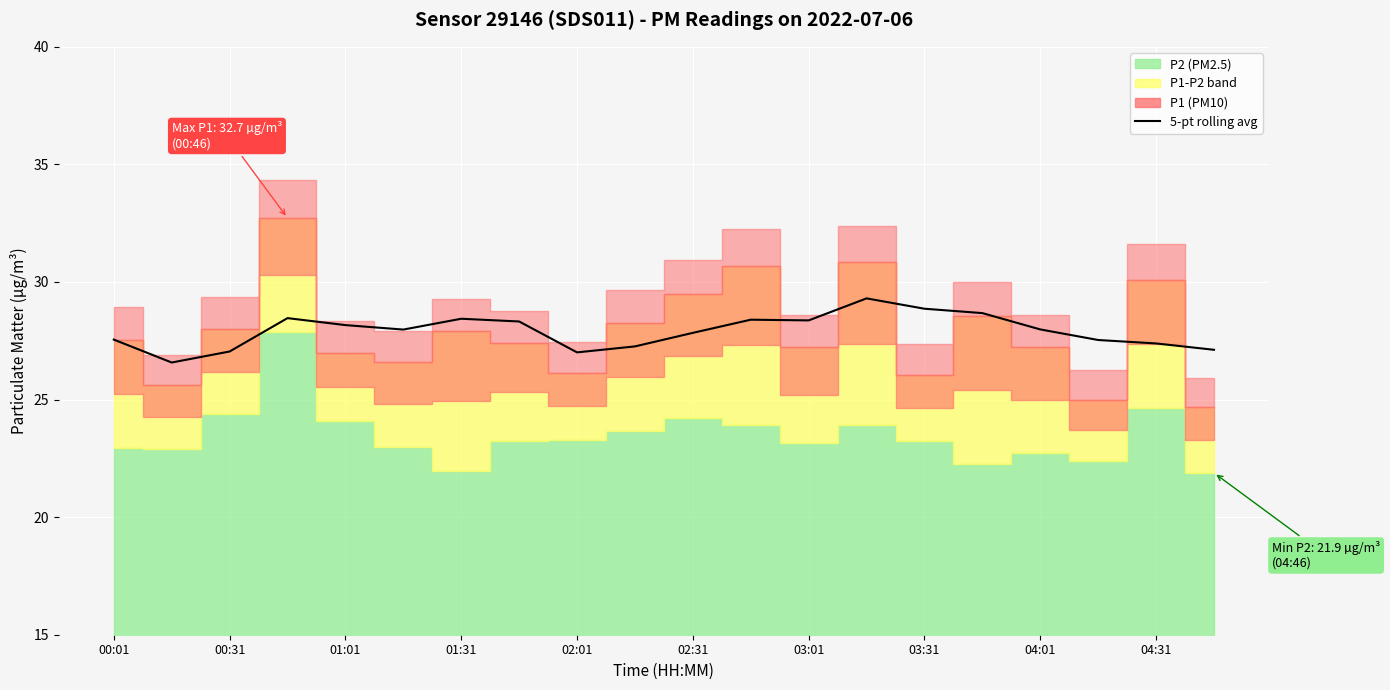

Is it true that the value at 02:31 is 28.0?

True